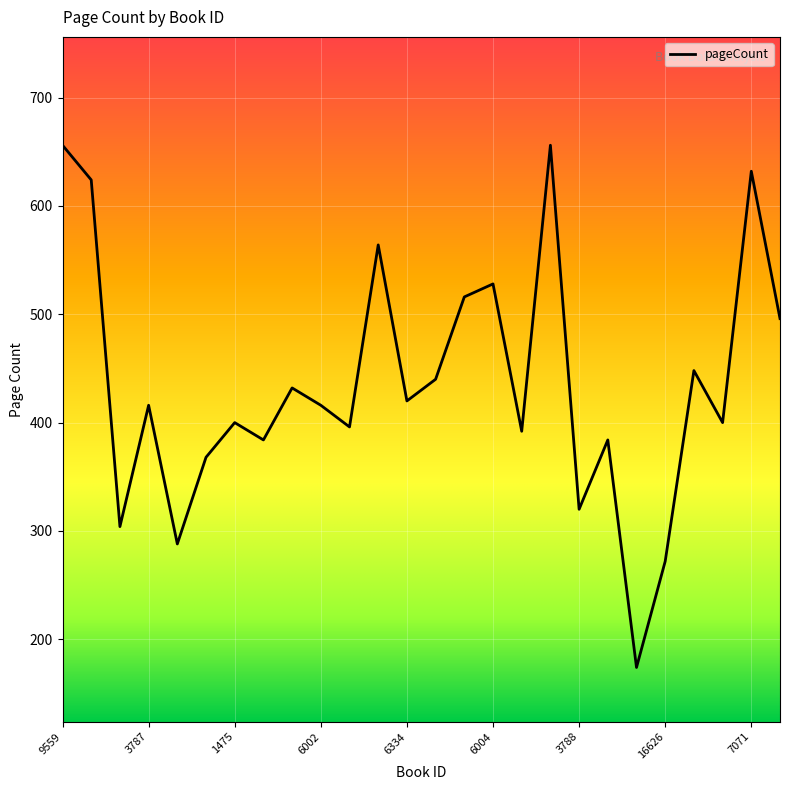

What is the maximum value shown in the chart?

656